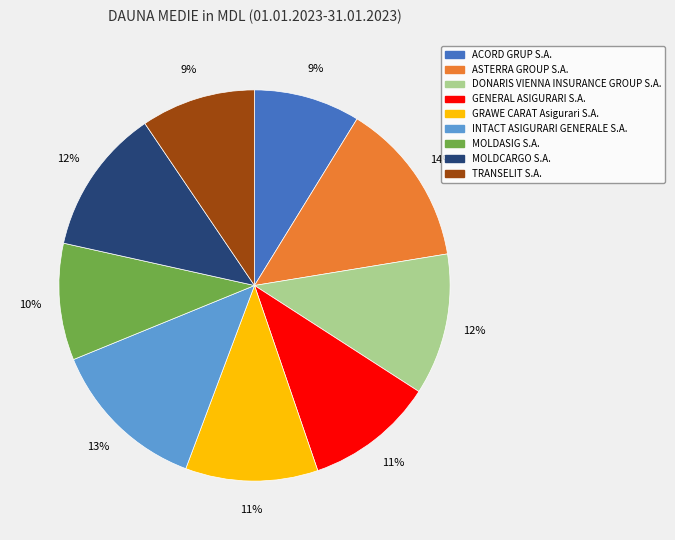

Count the number of slices in the pie.

9